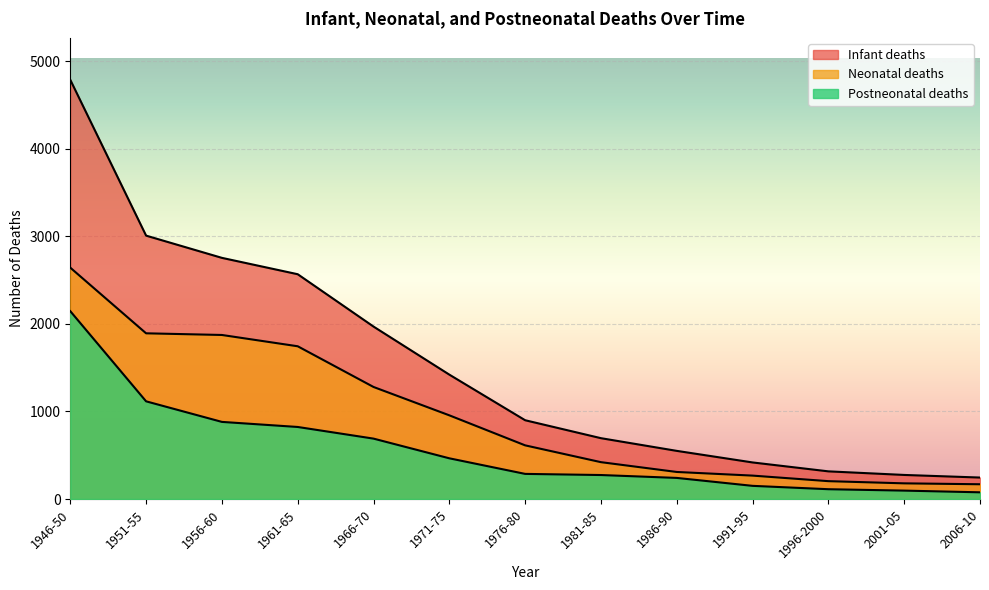

Rank the series by their maximum value, from highest to lowest.

Infant deaths, Neonatal deaths, Postneonatal deaths